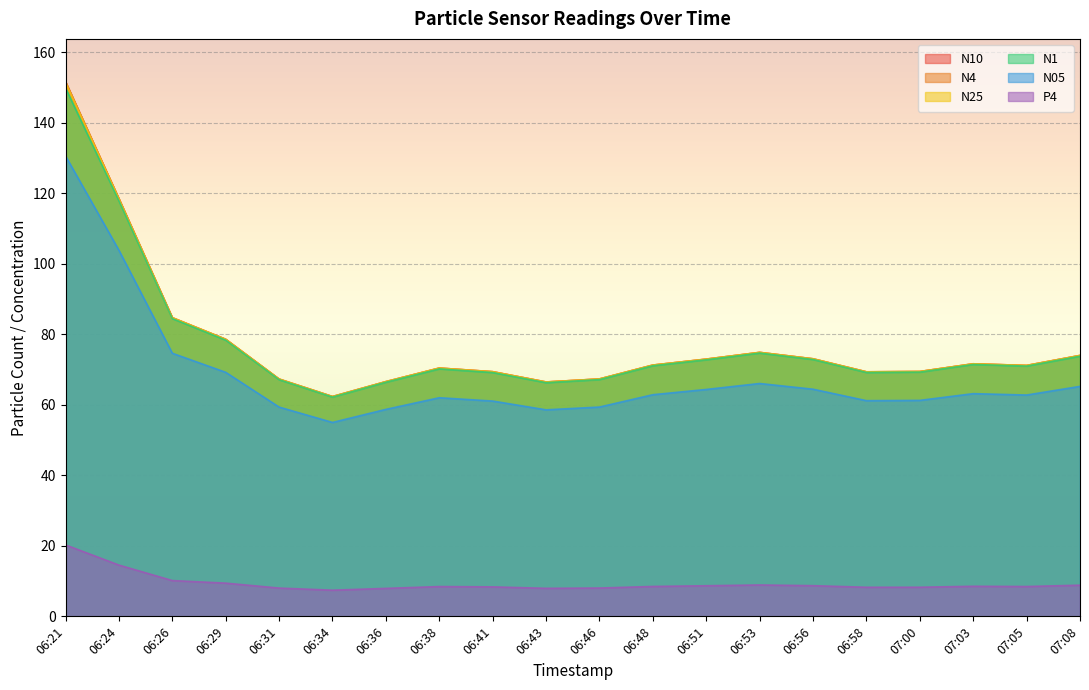

List the labels in order of P4 value, largest first.

06:21, 06:24, 06:26, 06:29, 06:53, 07:08, 06:56, 06:51, 07:03, 06:48, 07:05, 06:38, 06:41, 07:00, 06:58, 06:46, 06:31, 06:43, 06:36, 06:34